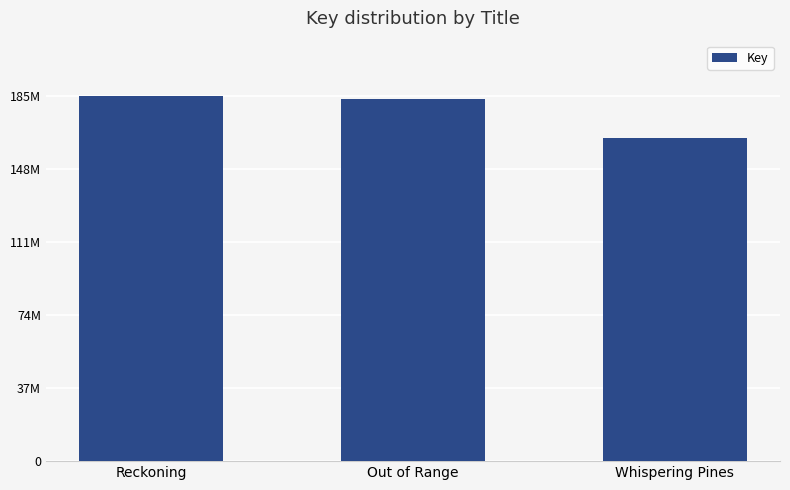

Are the bars horizontal?

No